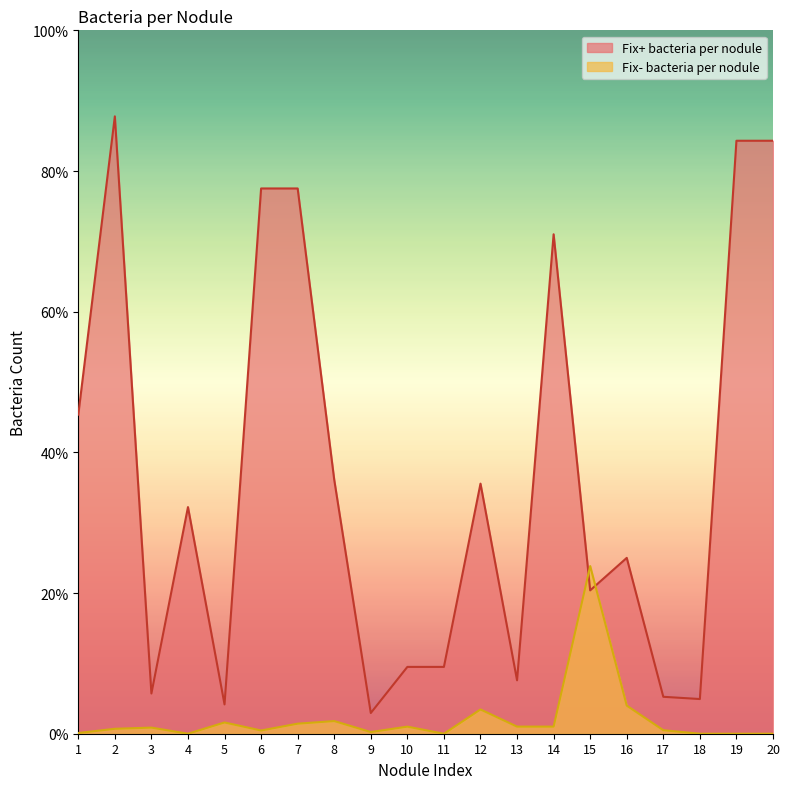

What is the difference between the maximum and second lowest values in the Fix- bacteria per nodule series?

23.8